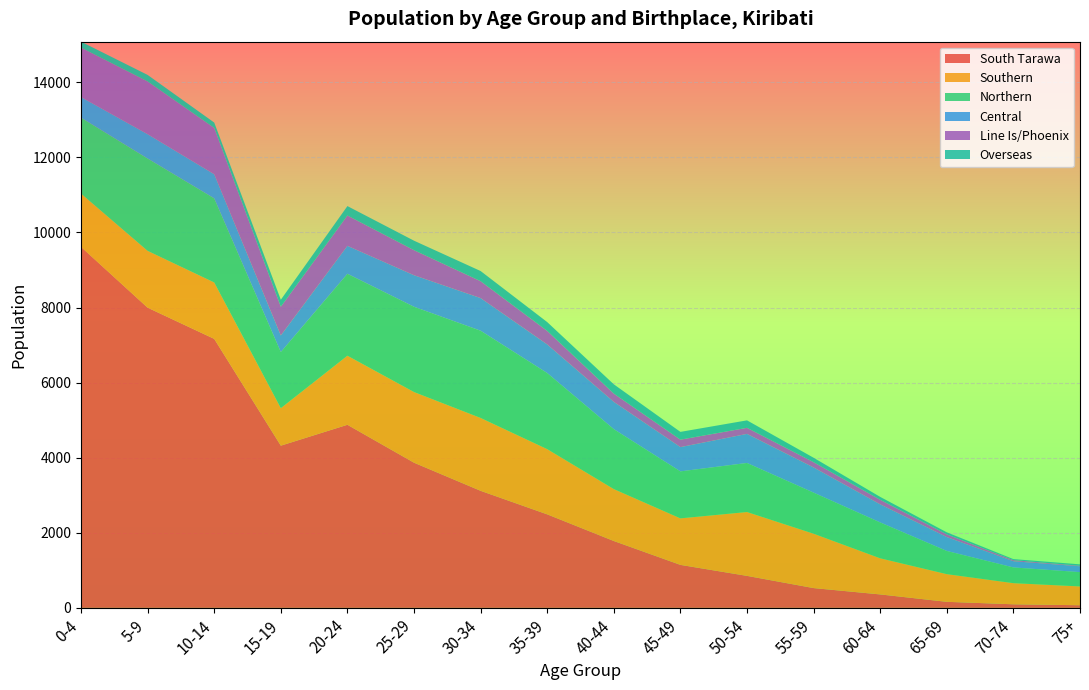

Reading left to right, what are all the values shown in this chart?

South Tarawa: 0-4=9615	5-9=7997	10-14=7166	15-19=4321	20-24=4877	25-29=3867	30-34=3118	35-39=2491	40-44=1781	45-49=1145	50-54=852	55-59=527	60-64=358	65-69=161	70-74=95	75+=70
Southern: 0-4=1420	5-9=1513	10-14=1502	15-19=999	20-24=1840	25-29=1882	30-34=1941	35-39=1737	40-44=1383	45-49=1239	50-54=1701	55-59=1448	60-64=962	65-69=737	70-74=563	75+=501
Northern: 0-4=2023	5-9=2460	10-14=2241	15-19=1495	20-24=2183	25-29=2272	30-34=2324	35-39=2028	40-44=1597	45-49=1252	50-54=1307	55-59=1095	60-64=956	65-69=618	70-74=419	75+=381
Central: 0-4=549	5-9=648	10-14=642	15-19=441	20-24=744	25-29=840	30-34=869	35-39=761	40-44=726	45-49=646	50-54=774	55-59=670	60-64=481	65-69=370	70-74=165	75+=156
Line Is/Phoenix: 0-4=1317	5-9=1405	10-14=1234	15-19=766	20-24=808	25-29=667	30-34=450	35-39=361	40-44=221	45-49=199	50-54=162	55-59=141	60-64=122	65-69=72	70-74=29	75+=14
Overseas: 0-4=159	5-9=174	10-14=143	15-19=186	20-24=251	25-29=253	30-34=271	35-39=235	40-44=247	45-49=207	50-54=199	55-59=118	60-64=77	65-69=54	70-74=28	75+=37